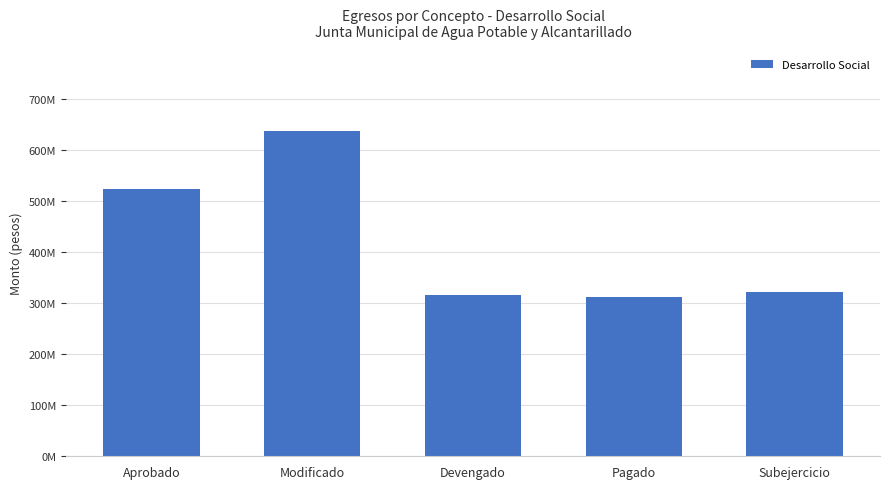

Are the bars horizontal?

No